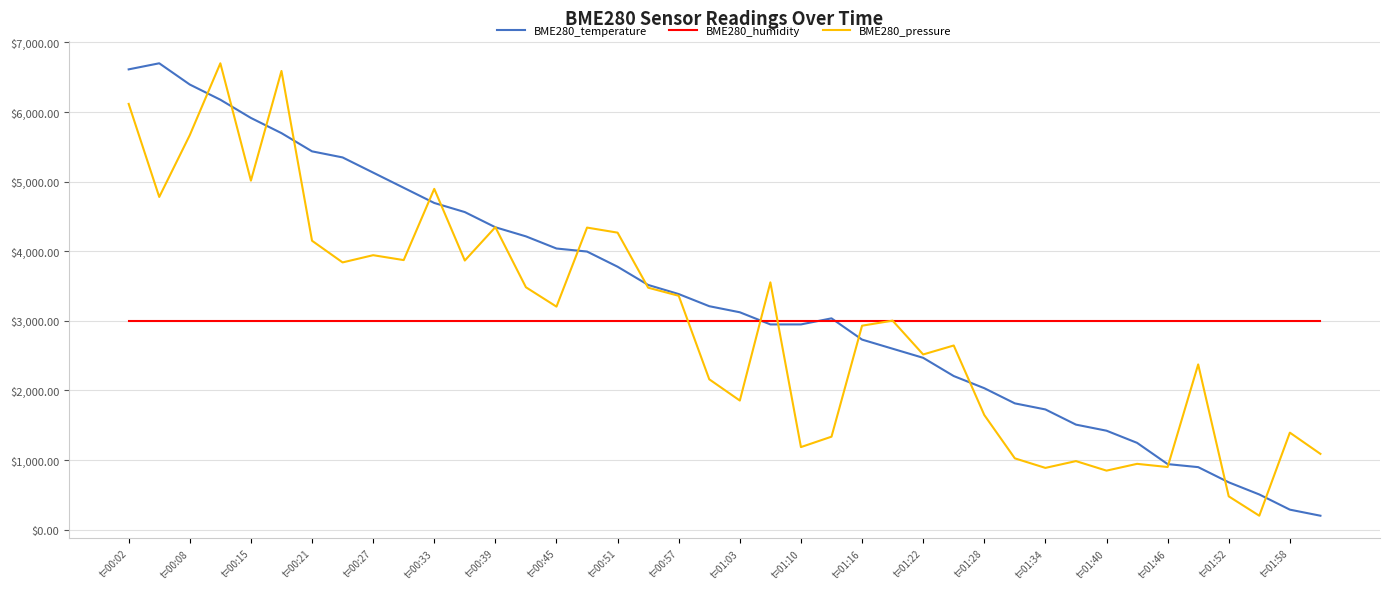

What is the maximum value shown in the chart?

6700.0